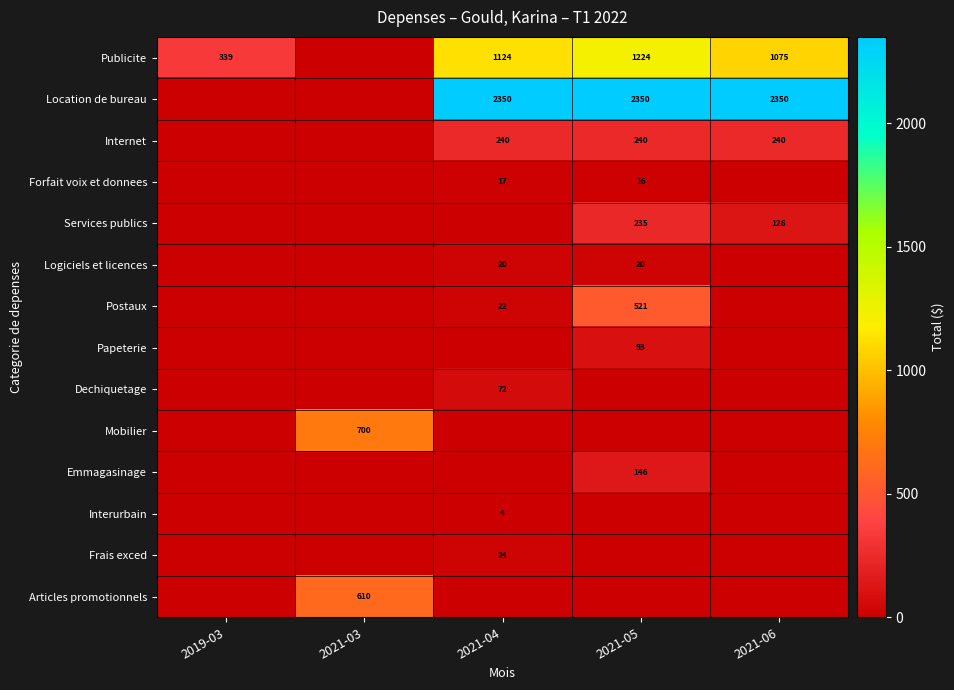

Is it true that Logiciels et licences equals 29 at 2021-04?

False